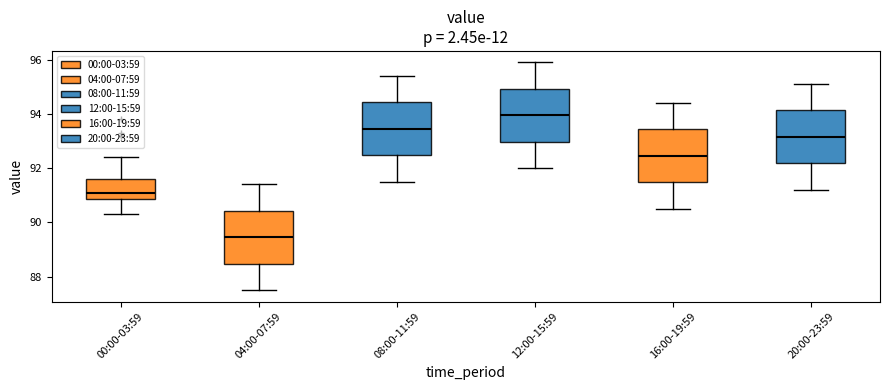

Reading left to right, read every box against the y-axis: the position of its median line, the range the box covers, and the ends of its whiskers. The values are not printed on the chart, so give them approximately, as read against the axis.

00:00-03:59: median 91.2, box 90.8 to 91.6, whiskers 90.4 to 92.4
04:00-07:59: median 89.4, box 88.4 to 90.4, whiskers 87.6 to 91.4
08:00-11:59: median 93.4, box 92.4 to 94.4, whiskers 91.6 to 95.4
12:00-15:59: median 94.0, box 93.0 to 95.0, whiskers 92.0 to 96.0
16:00-19:59: median 92.4, box 91.4 to 93.4, whiskers 90.6 to 94.4
20:00-23:59: median 93.2, box 92.2 to 94.2, whiskers 91.2 to 95.2